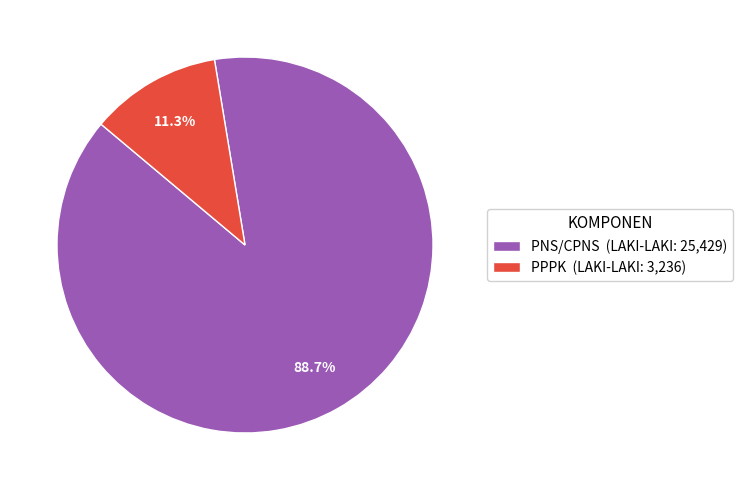

To the nearest percent, what portion does PNS/CPNS represent?

89%